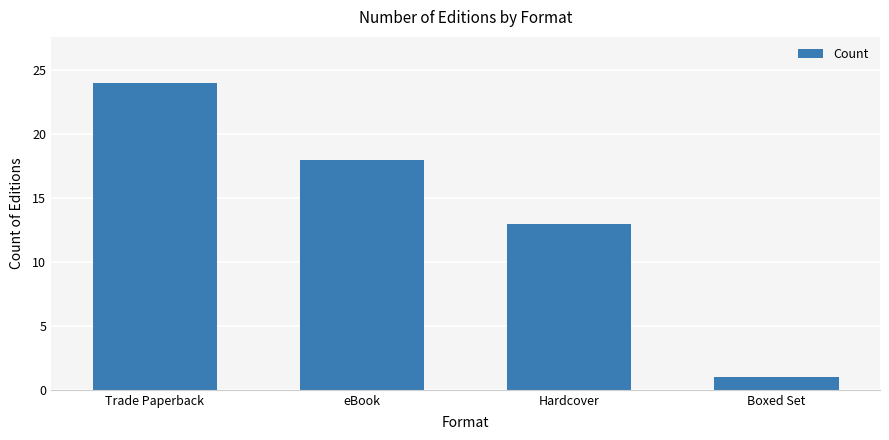

Reading left to right, what are all the values shown in this chart?

24	18	13	1